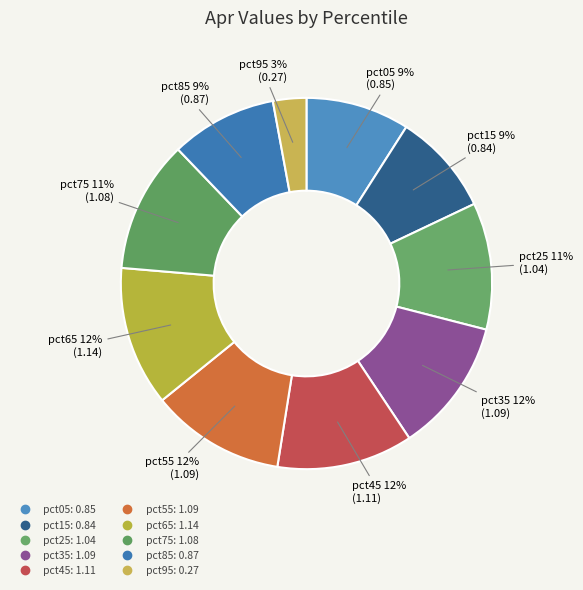

Combined, do pct35 and pct65 account for over 50%?

No